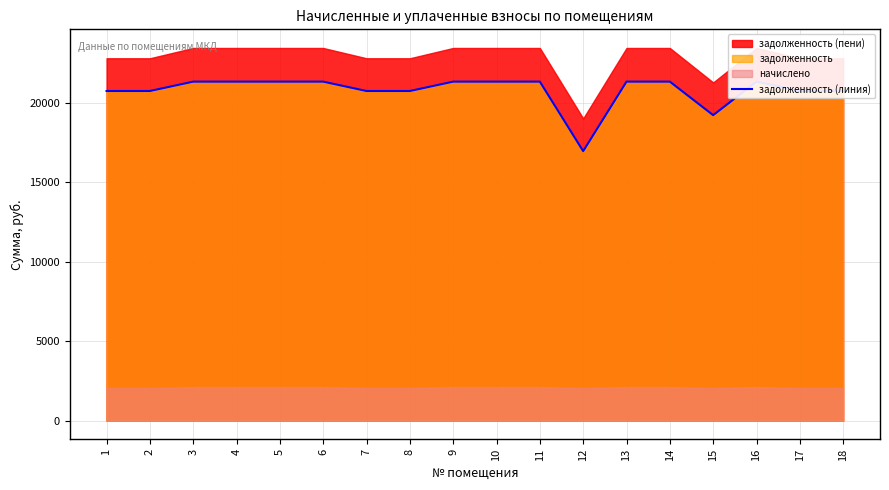

What is the change in value from 8 to 12?

-3783.0